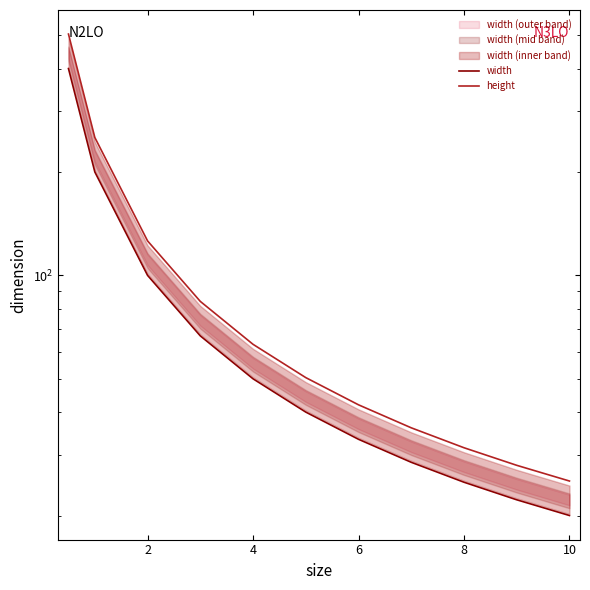

Which series changed the most between 2 and 10?

height